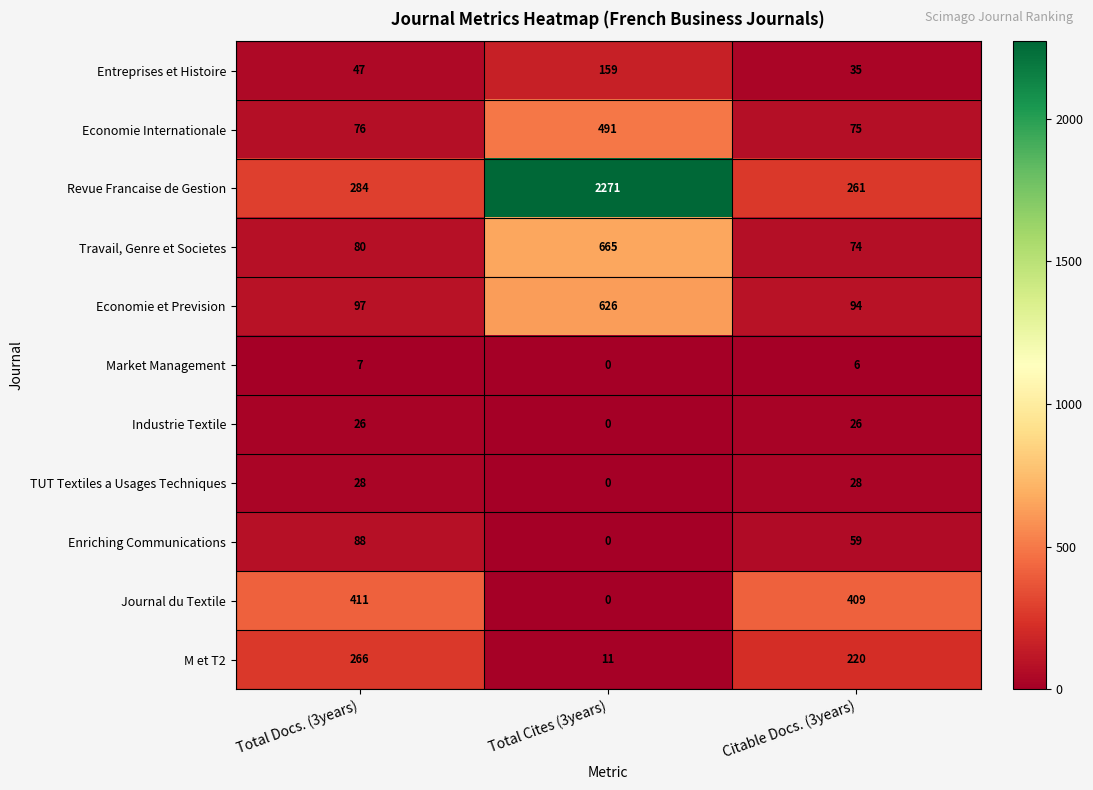

What is the spread (max minus min) of values at Total Cites (3years)?

2271